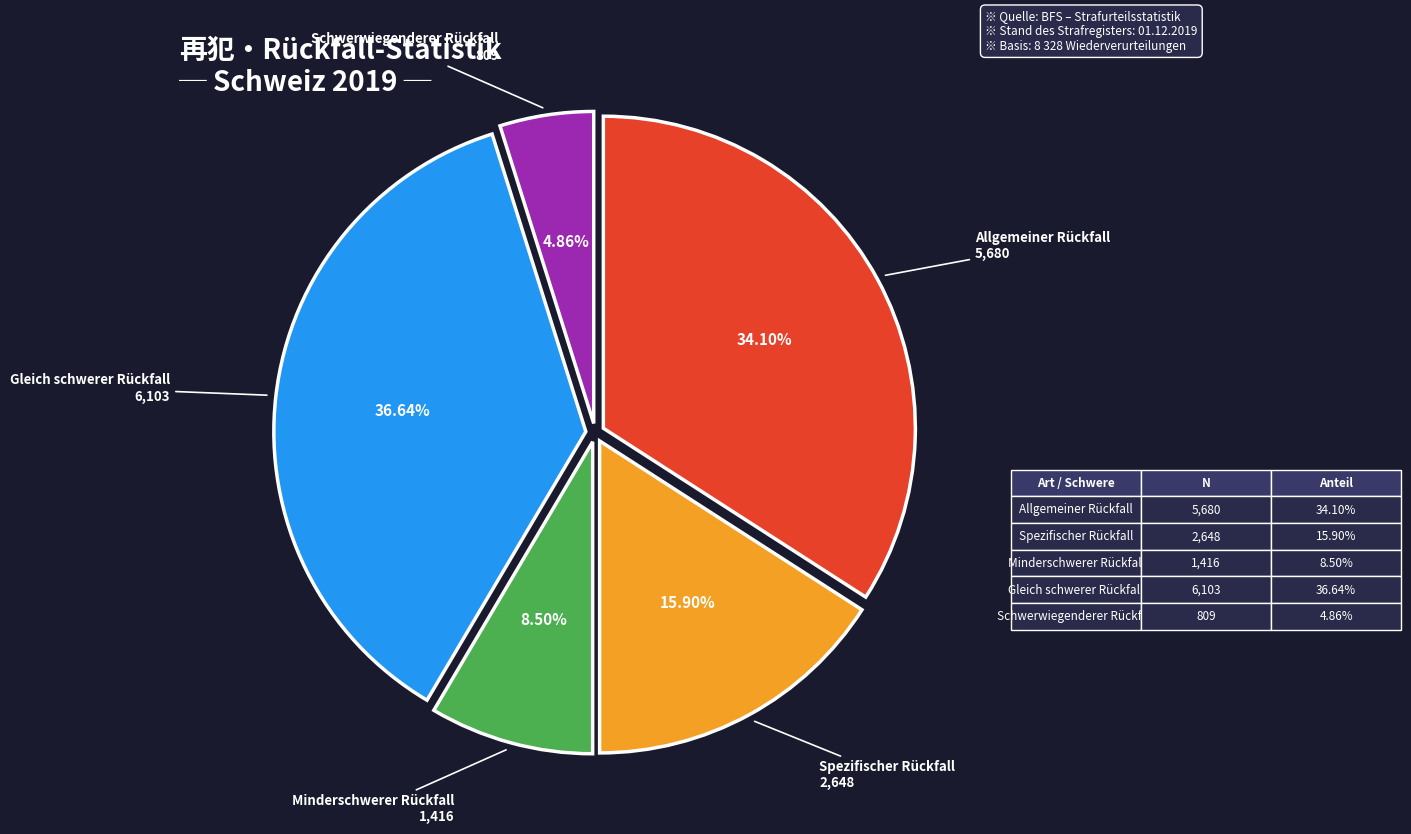

Is there a majority slice in this chart?

No